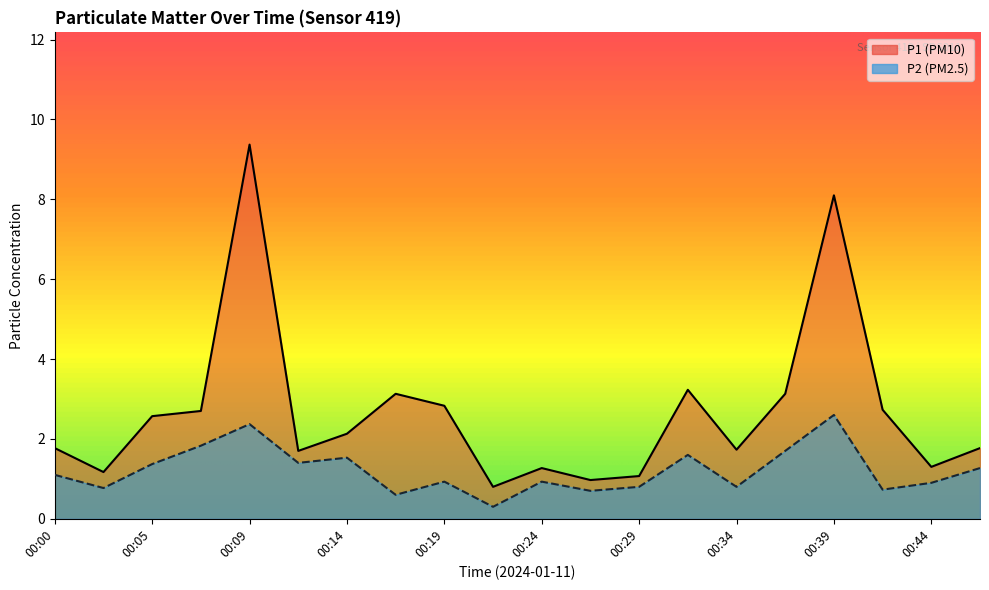

Which series has the largest total across all categories?

P1